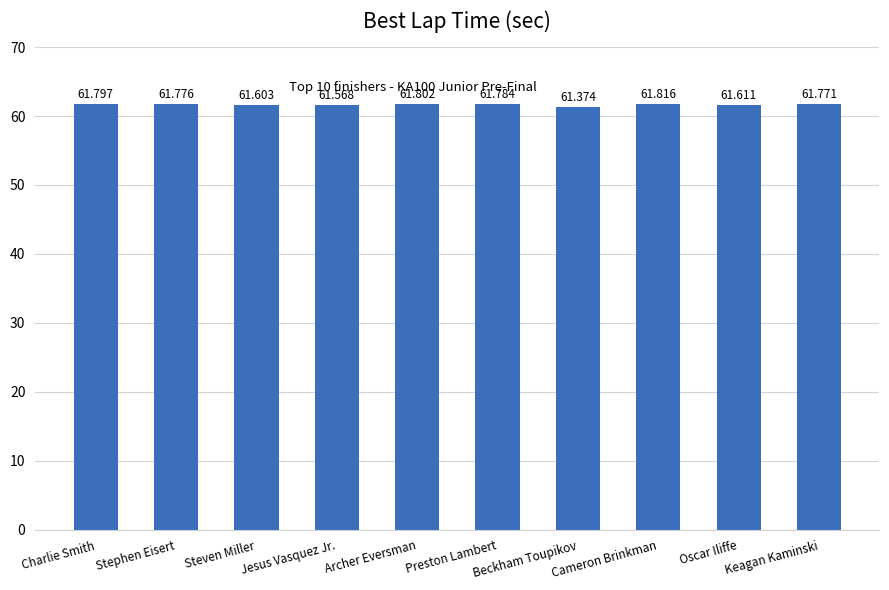

The chart shows a value of 61.8 at Stephen Eisert. True or false?

True